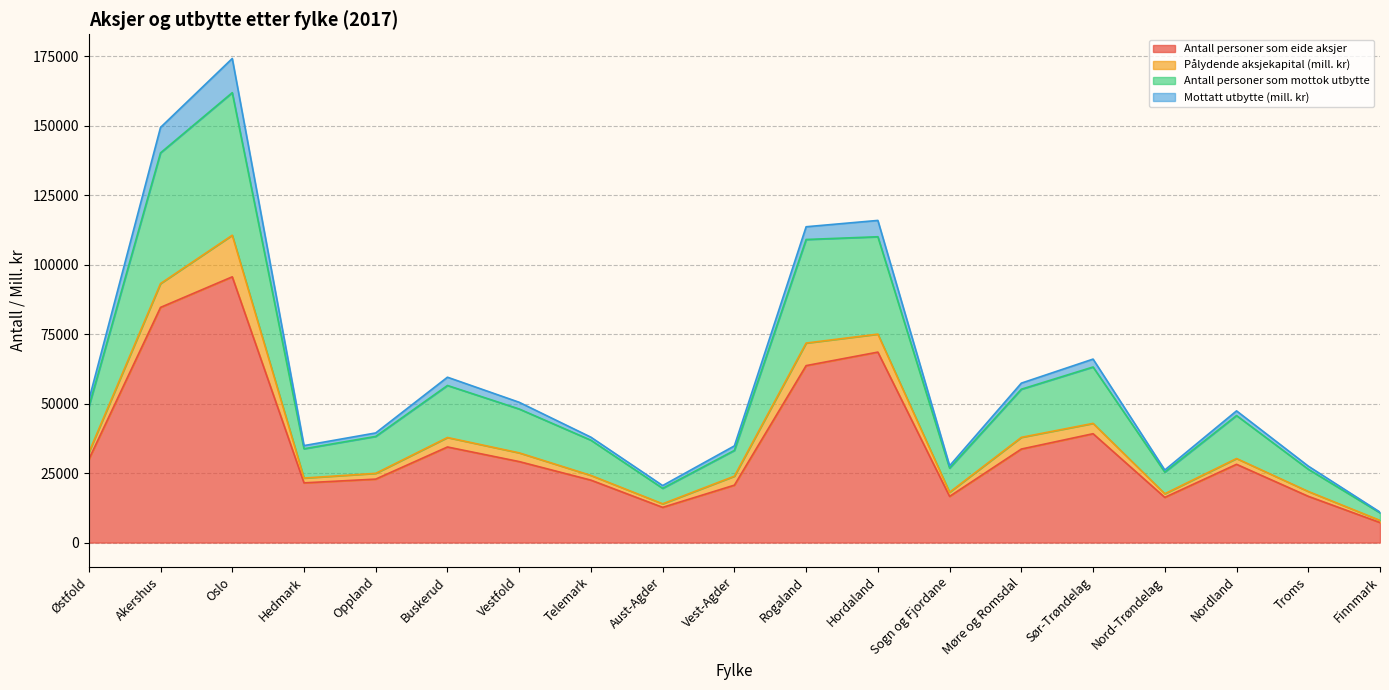

Rank the categories by Antall personer som eide aksjer value from highest to lowest.

Oslo, Akershus, Hordaland, Rogaland, Sør-Trøndelag, Buskerud, Møre og Romsdal, Østfold, Vestfold, Nordland, Oppland, Telemark, Hedmark, Vest-Agder, Troms, Sogn og Fjordane, Nord-Trøndelag, Aust-Agder, Finnmark